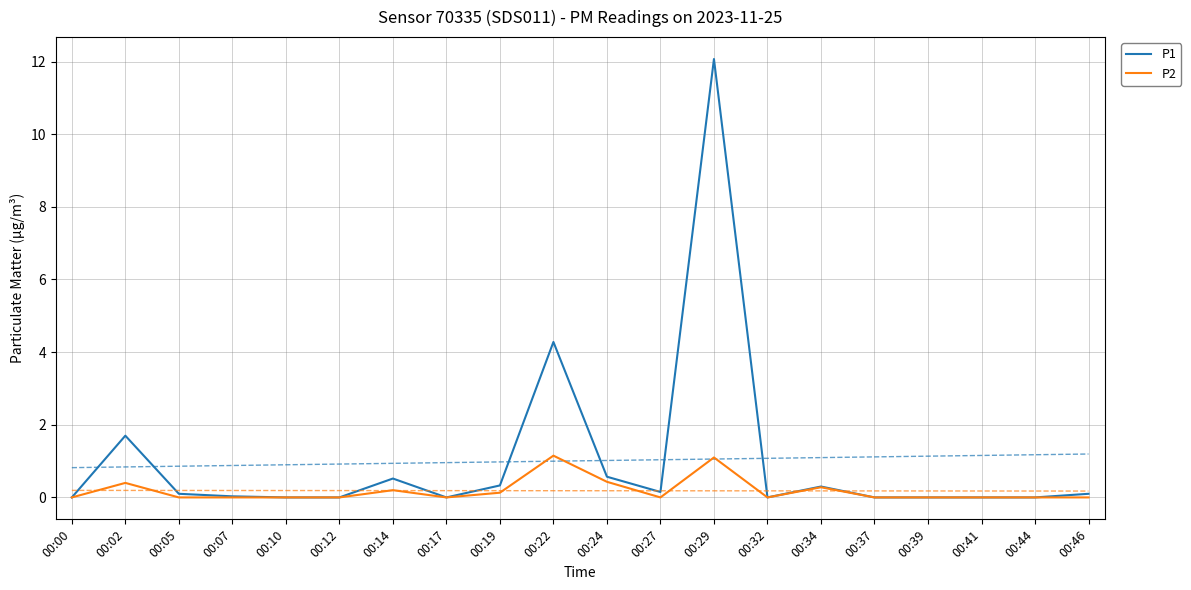

Reading left to right, list all the values displayed in this chart.

P1: 00:00=0.0	00:02=1.7	00:05=0.1	00:07=0.0	00:10=0.0	00:12=0.0	00:14=0.5	00:17=0.0	00:19=0.3	00:22=4.3	00:24=0.6	00:27=0.1	00:29=12.1	00:32=0.0	00:34=0.3	00:37=0.0	00:39=0.0	00:41=0.0	00:44=0.0	00:46=0.1
P2: 00:00=0.0	00:02=0.4	00:05=0.0	00:07=0.0	00:10=0.0	00:12=0.0	00:14=0.2	00:17=0.0	00:19=0.1	00:22=1.1	00:24=0.4	00:27=0.0	00:29=1.1	00:32=0.0	00:34=0.3	00:37=0.0	00:39=0.0	00:41=0.0	00:44=0.0	00:46=0.0